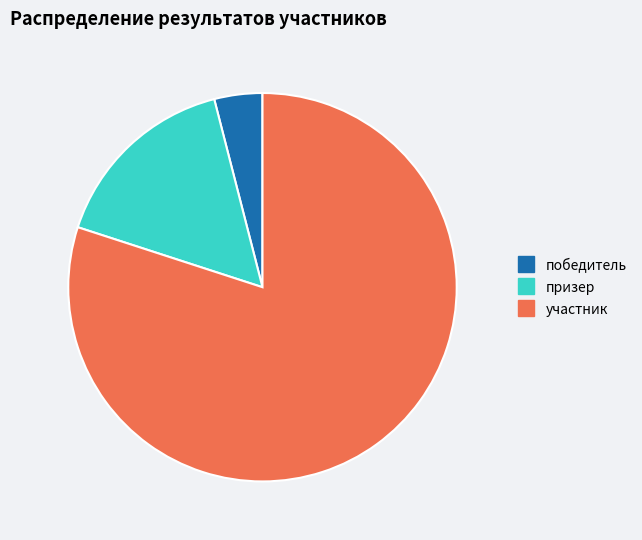

Is it true that призер is 23% of the pie?

False